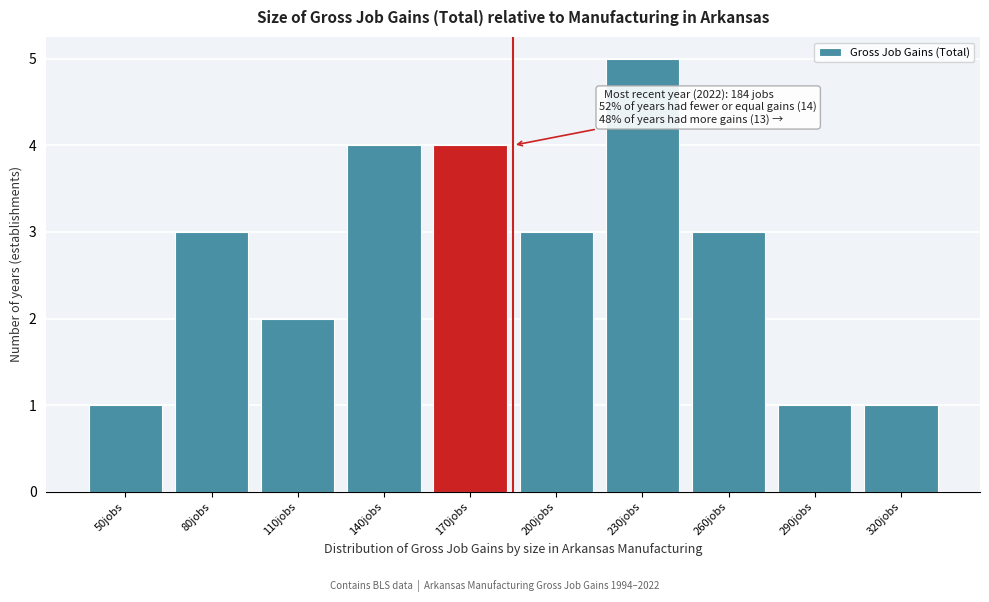

Reading left to right, extract all data points from this chart.

50jobs=1	80jobs=3	110jobs=2	140jobs=4	170jobs=4	200jobs=3	230jobs=5	260jobs=3	290jobs=1	320jobs=1